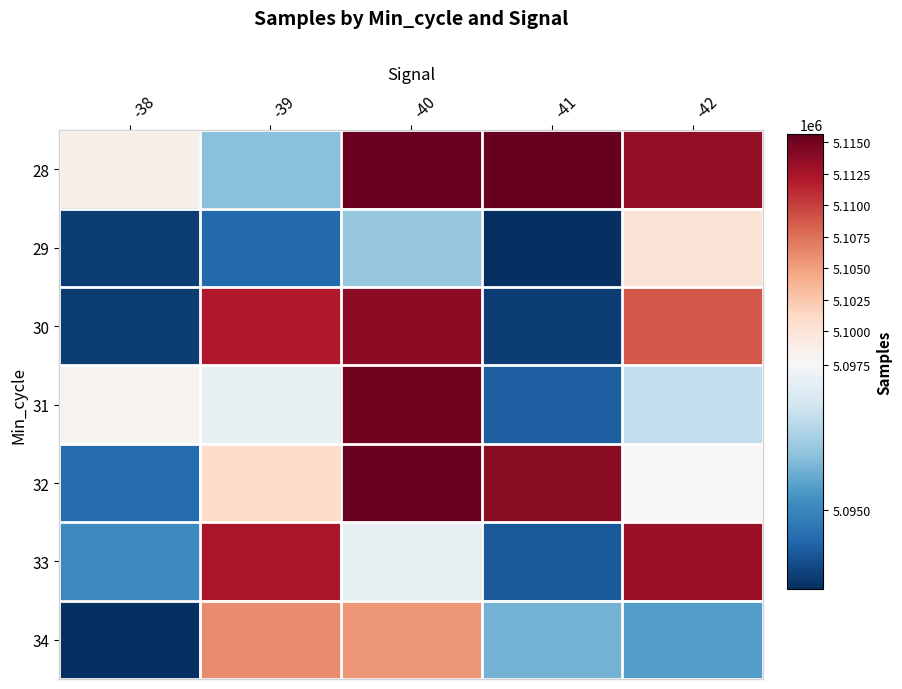

What is the spread (max minus min) of values at -40?

19435